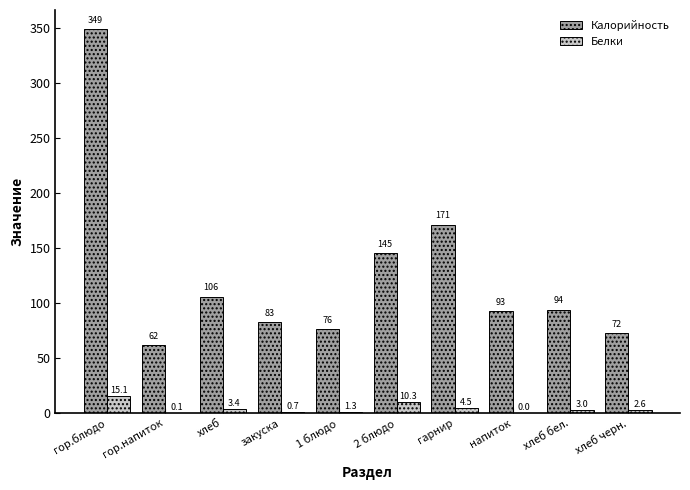

How many groups of bars are there?

10